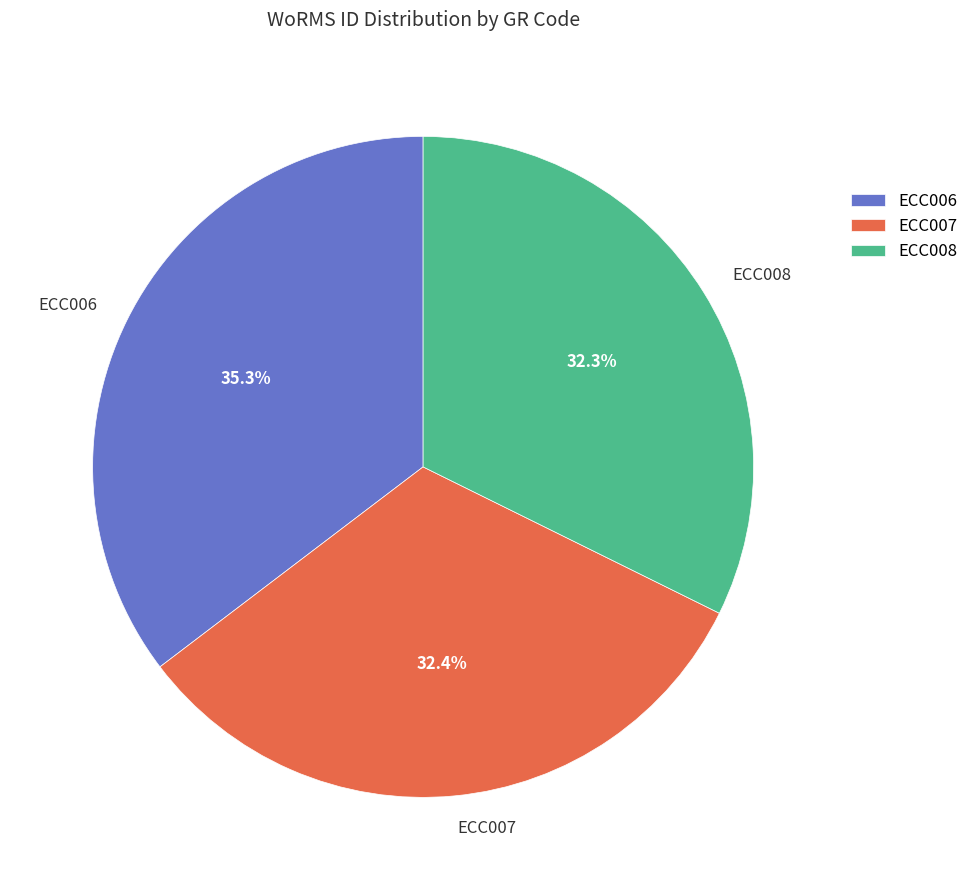

Does ECC007 represent more than half of the total?

No